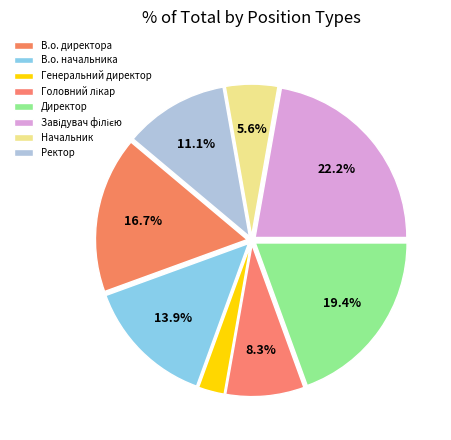

Rank the categories by value from lowest to highest.

Генеральний директор, Начальник, Головний лікар, Ректор, В.о. начальника, В.о. директора, Директор, Завідувач філією